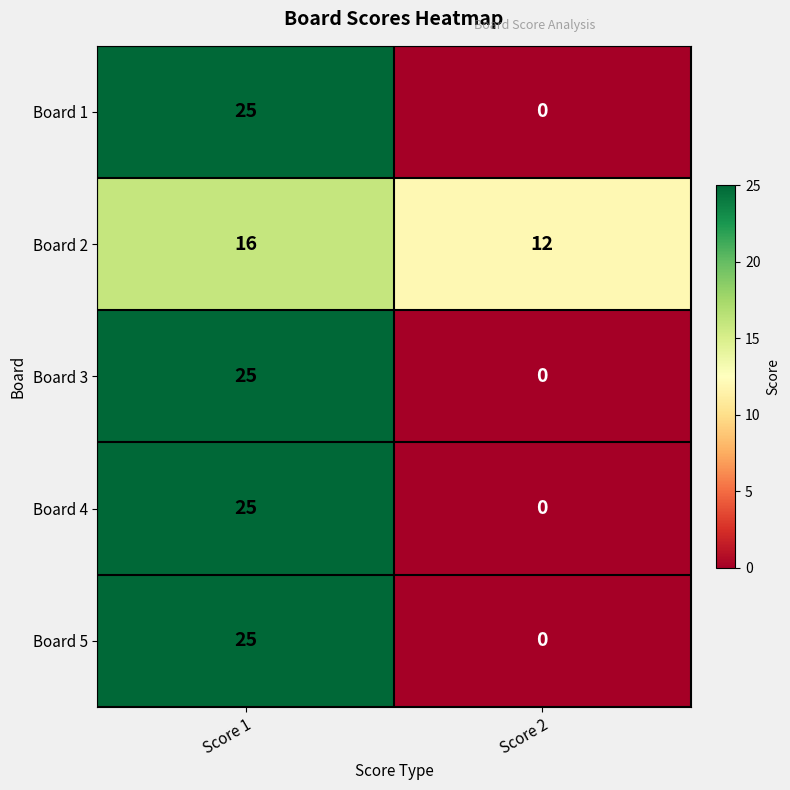

What is the average value of the Board 2 series?

14